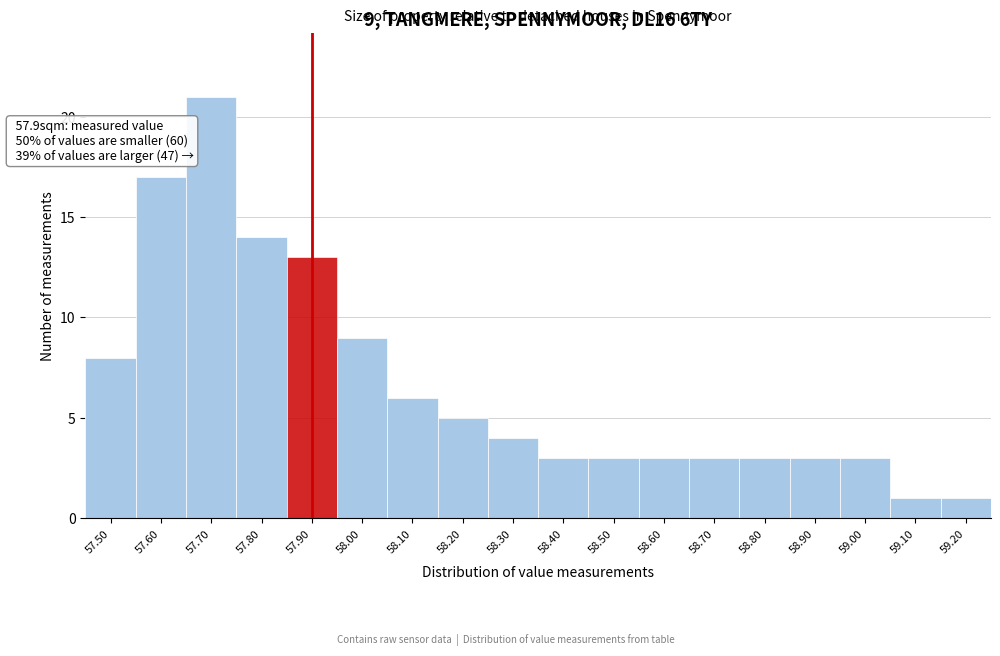

Which range on the x-axis has the tallest bar?

57.65 to 57.75